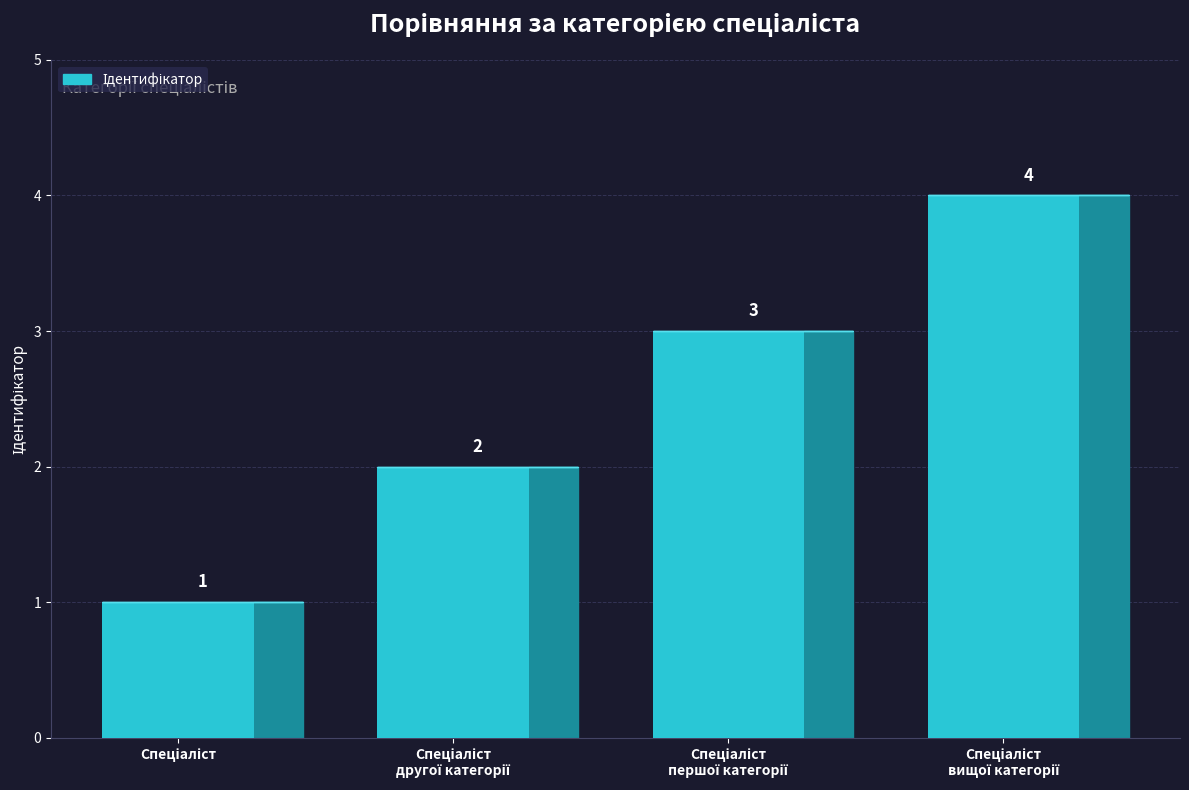

Rank the categories by value from lowest to highest.

Спеціаліст, Спеціаліст другої категорії, Спеціаліст першої категорії, Спеціаліст вищої категорії